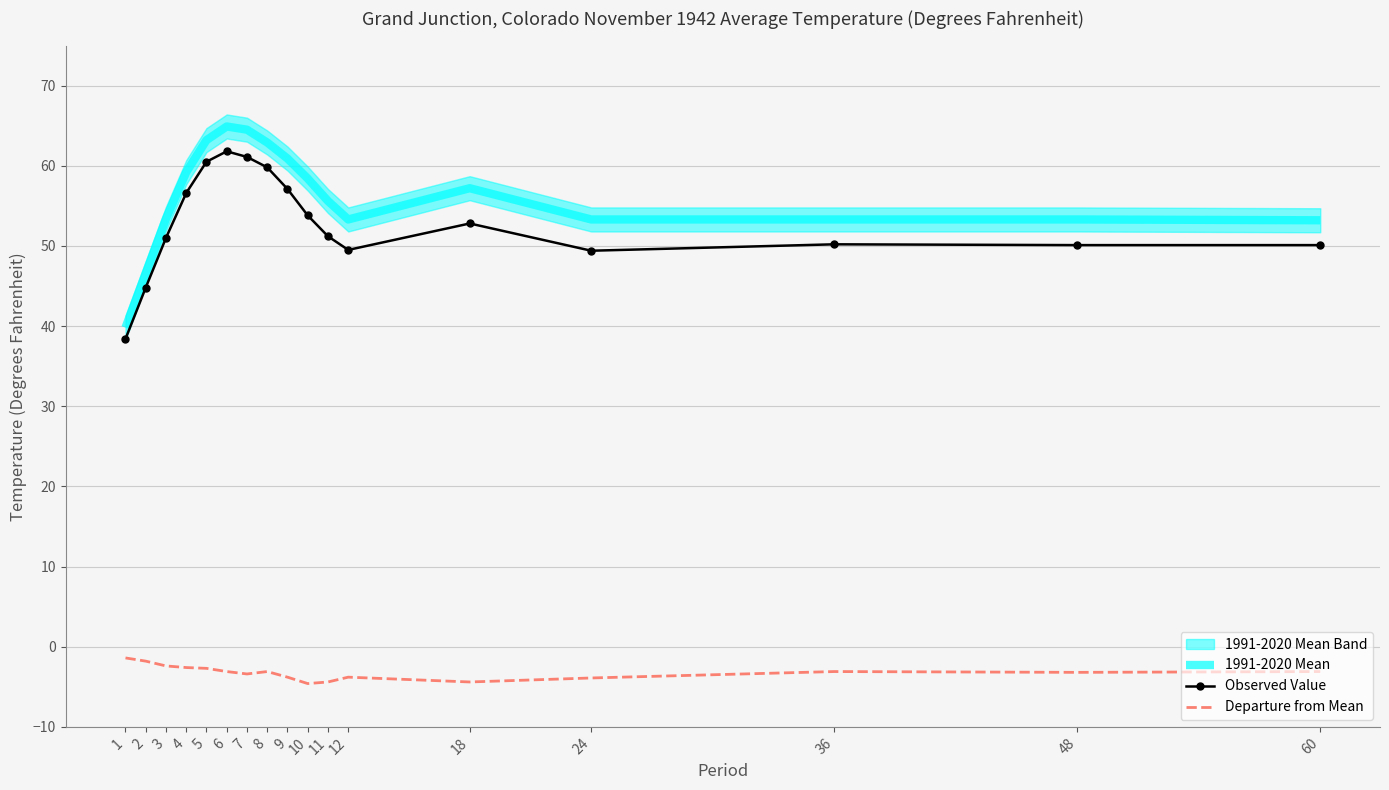

What is the value of the 1991-2020 Mean point at the 5th from the left?

63.2